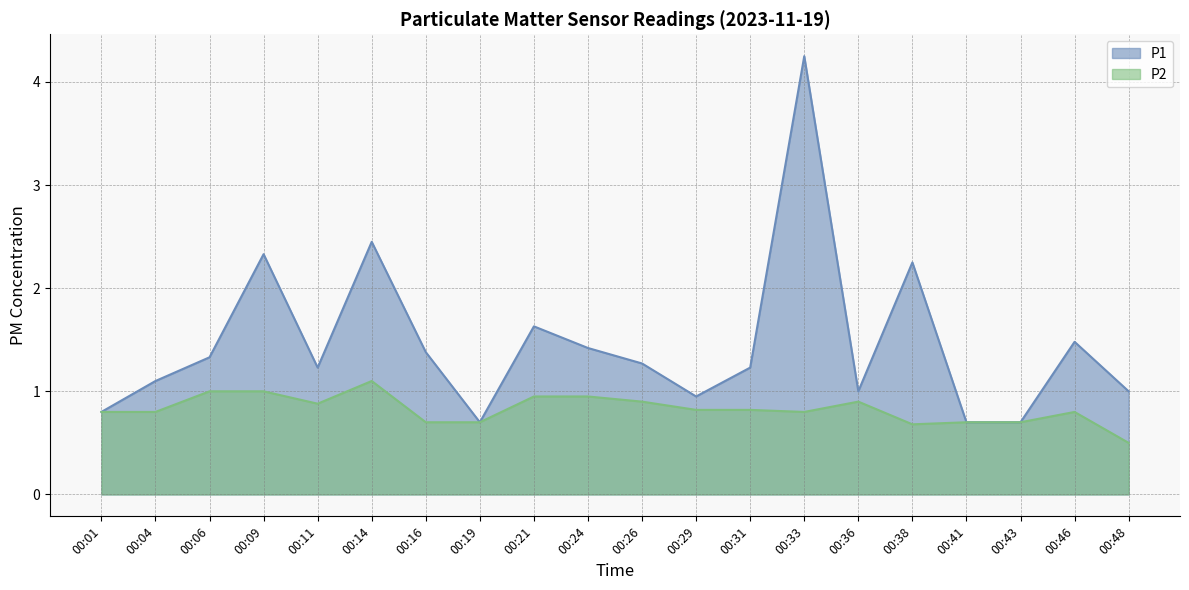

Where does the P1 series first go above 1?

00:04